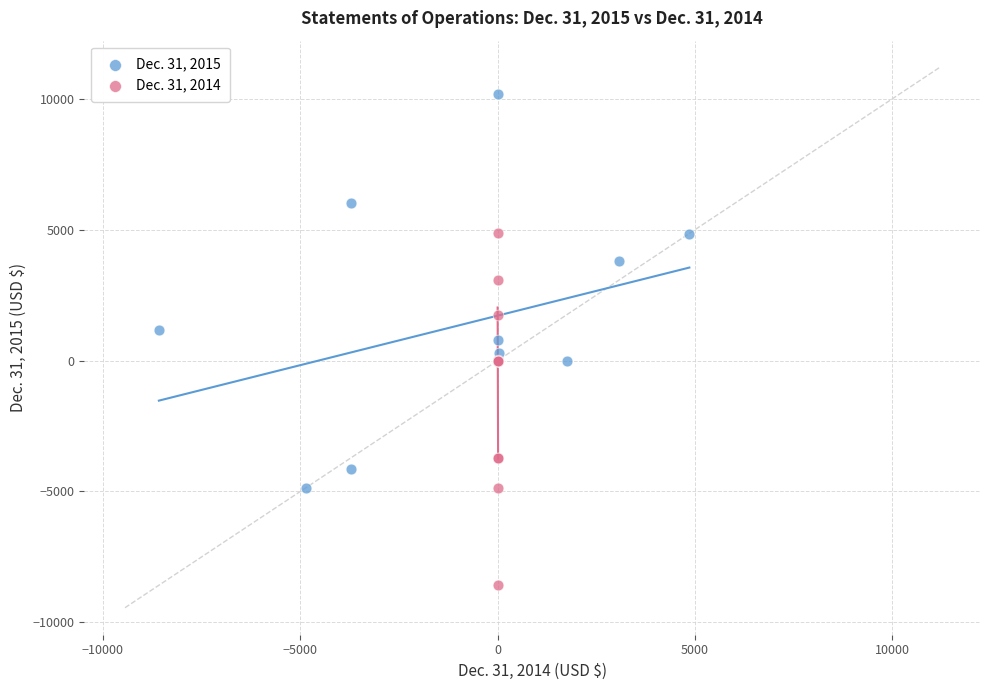

Which series has the largest Y range (max minus min)?

Dec. 31, 2015